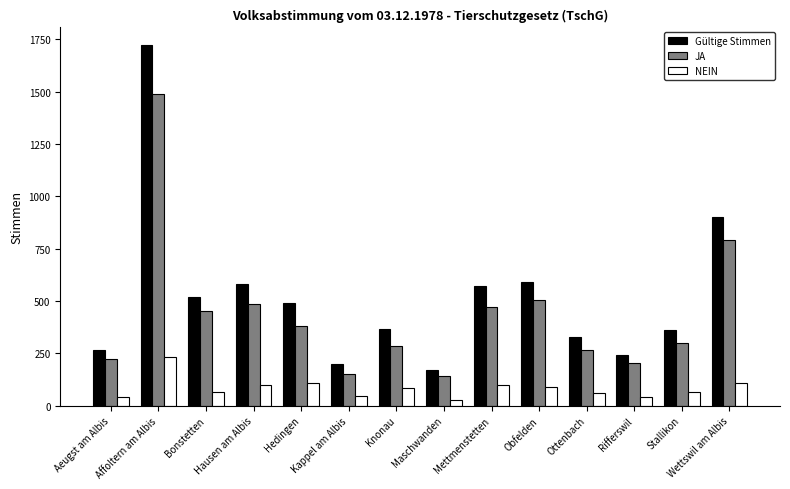

What is the sum of the NEIN values at Hausen am Albis and Maschwanden?

121